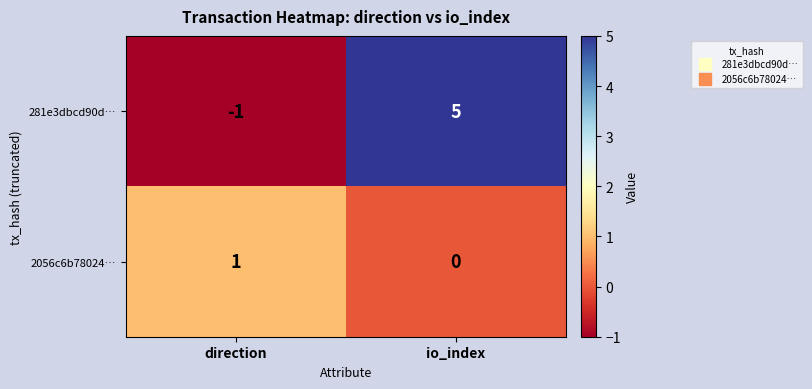

Reading left to right, extract all data points from this chart.

281e3dbcd90d…: direction=-1	io_index=5
2056c6b78024…: direction=1	io_index=0